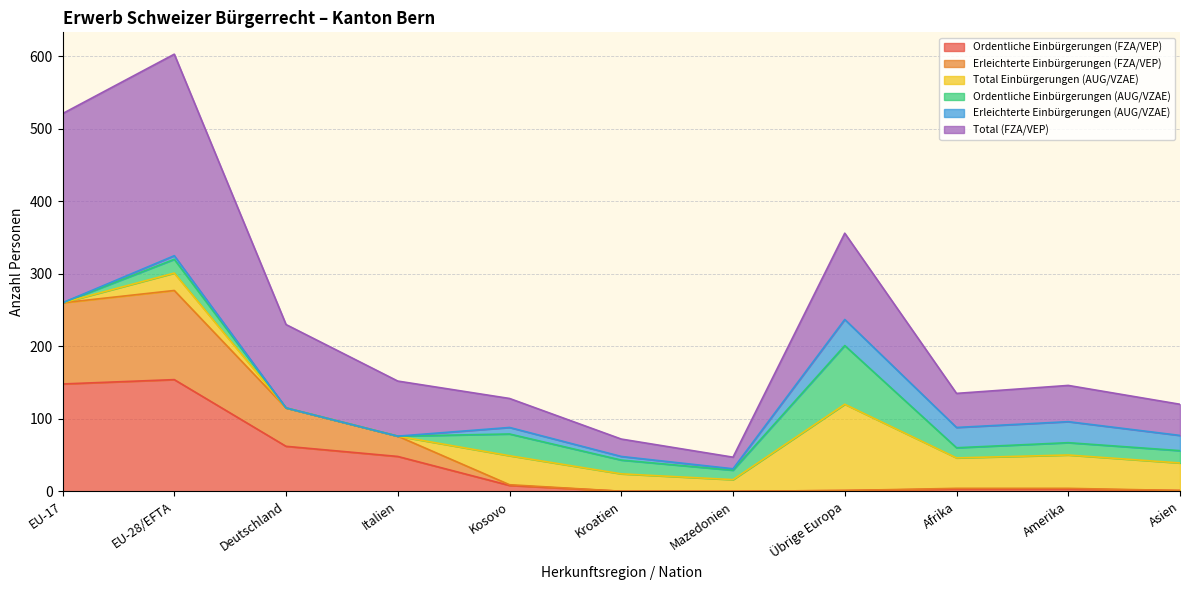

What is the highest value of the Ordentliche Einbürgerungen (FZA/VEP) series?

154